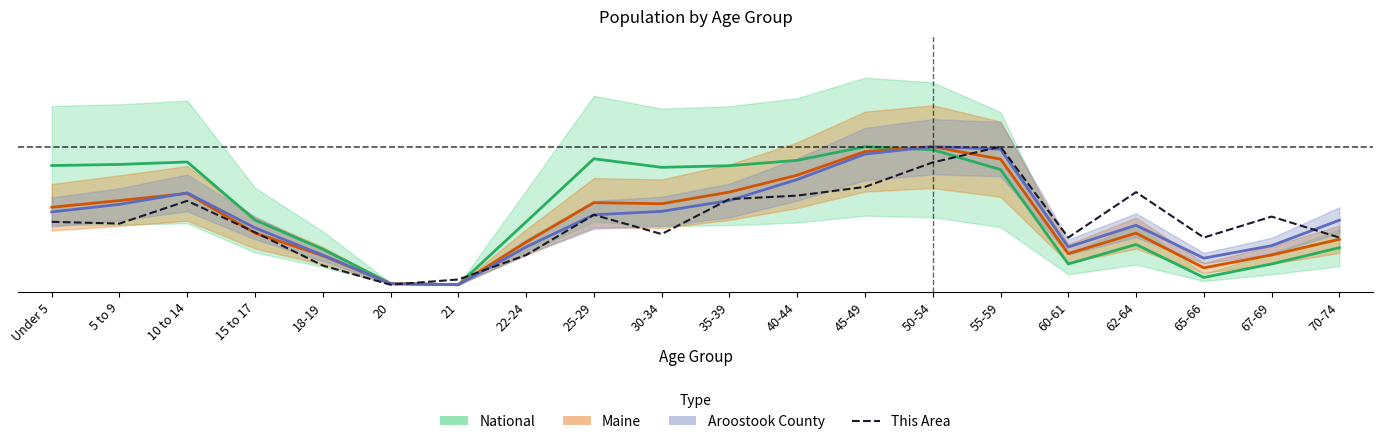

At which category does the chart reach its minimum across all series?

20